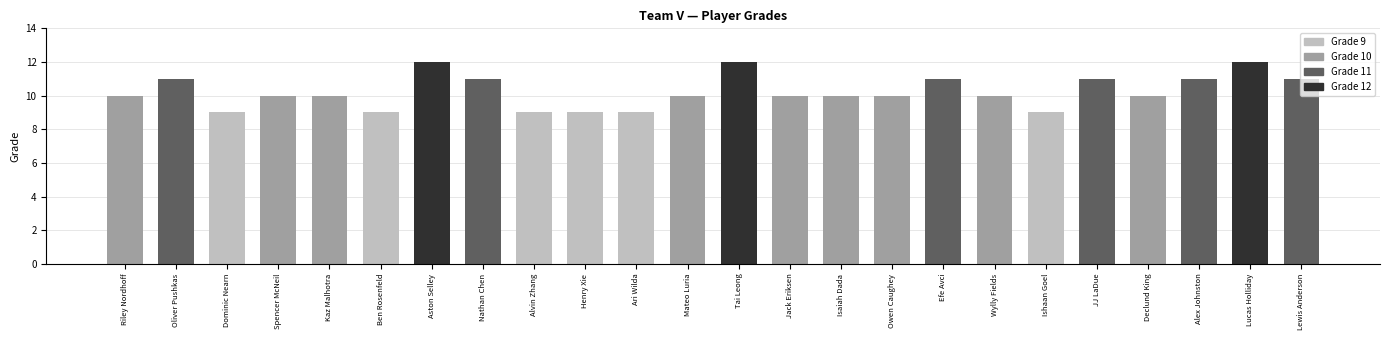

List the labels in order of value, smallest first.

Dominic Nearn, Ben Rosenfeld, Alvin Zhang, Henry Xie, Ari Wilda, Ishaan Goel, Riley Nordhoff, Spencer McNeil, Kaz Malhotra, Mateo Luria, Jack Eriksen, Isaiah Dada, Owen Caughey, Wylly Fields, Declund King, Oliver Pushkas, Nathan Chen, Efe Avci, JJ LaDue, Alex Johnston, Lewis Anderson, Aston Selley, Tai Leong, Lucas Holliday